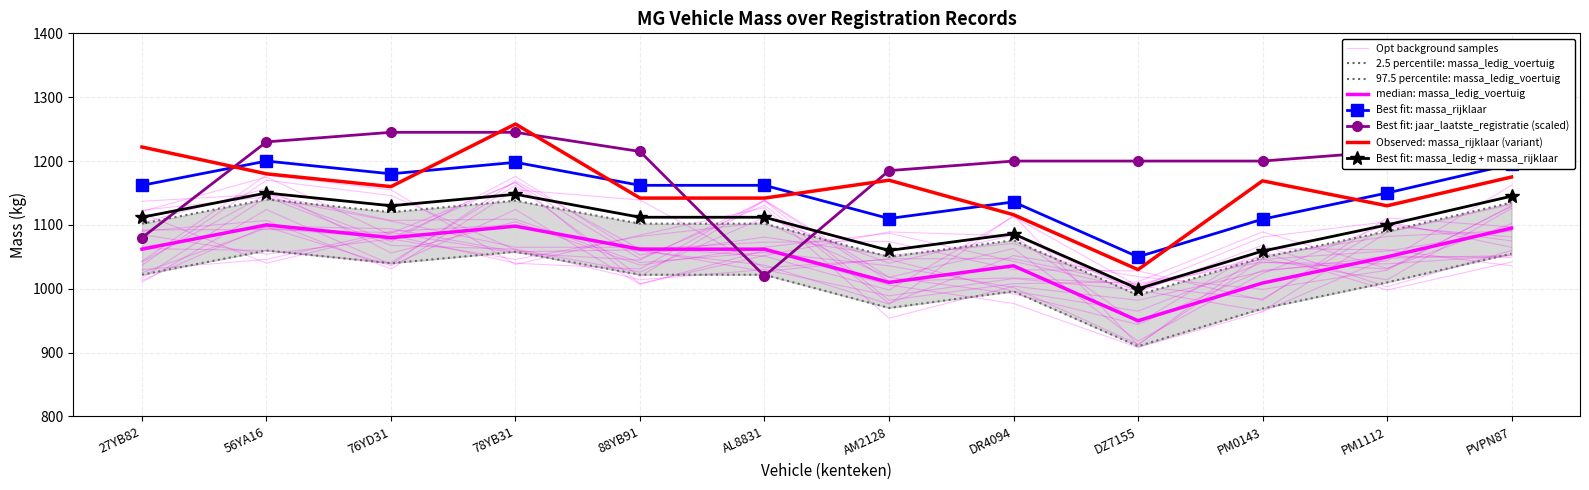

True or false: massa_ledig_voertuig and massa_rijklaar cross at least once.

False